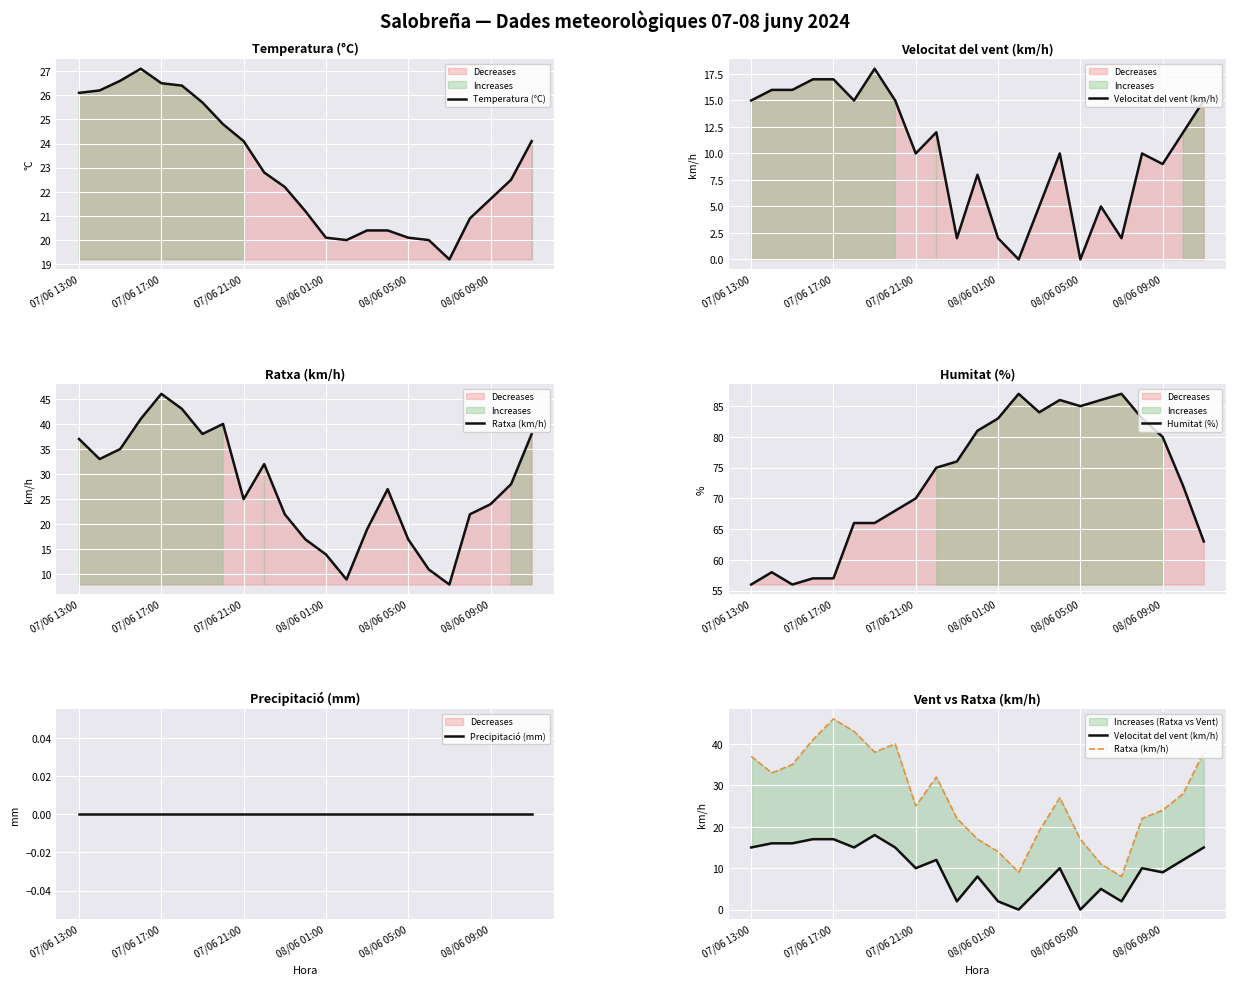

What is the sum of all Temperatura (°C) values?

529.1